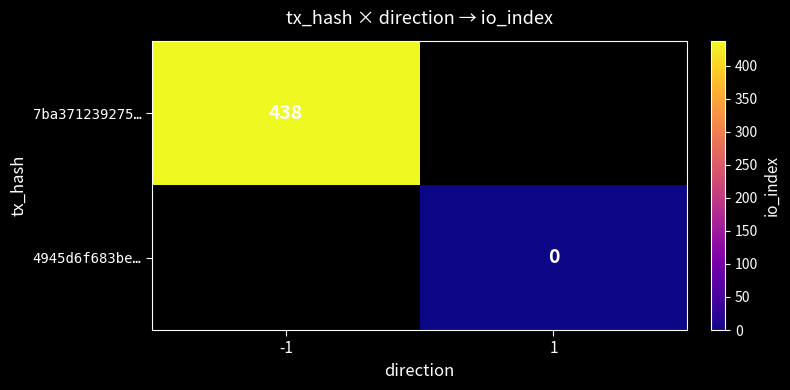

Is it true that 7ba371239275… equals 438 at -1?

True